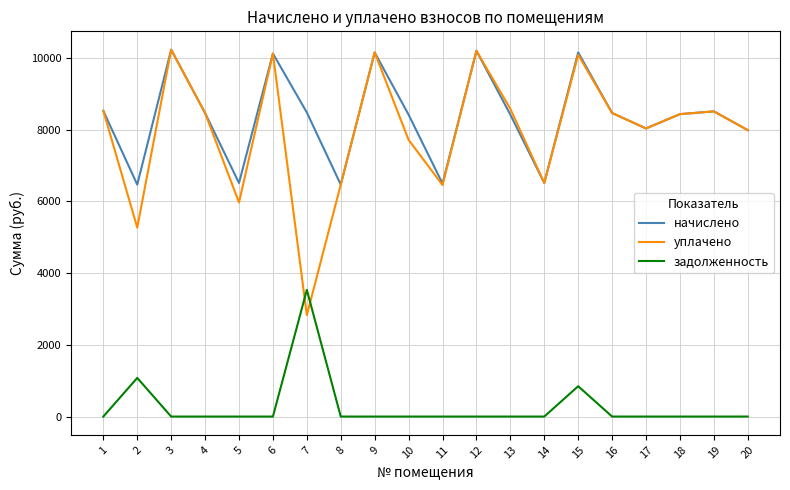

How many times do задолженность and уплачено cross each other?

2